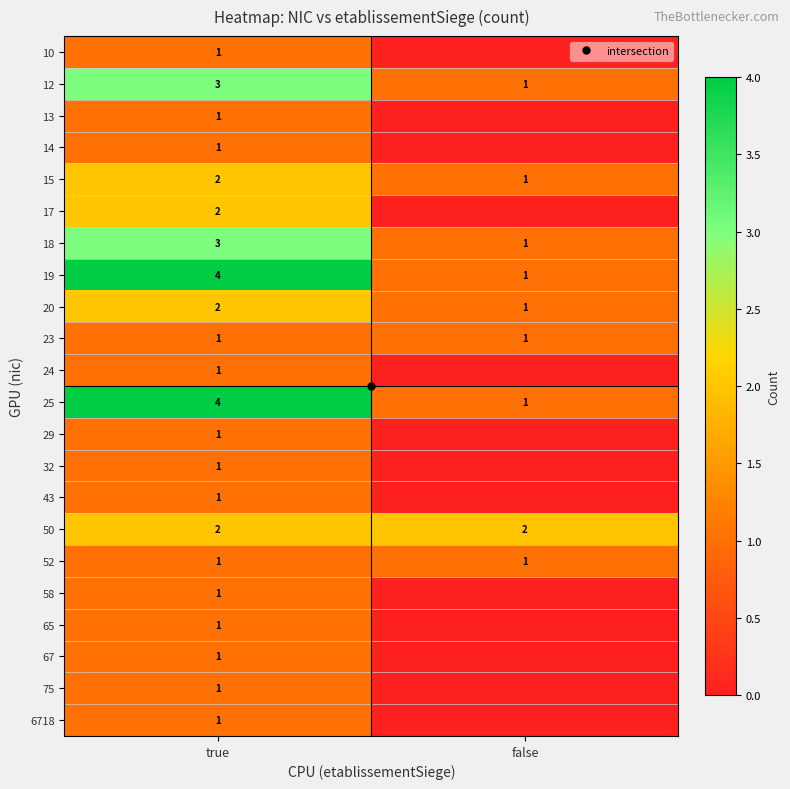

What is the difference between the highest and lowest values at true?

3